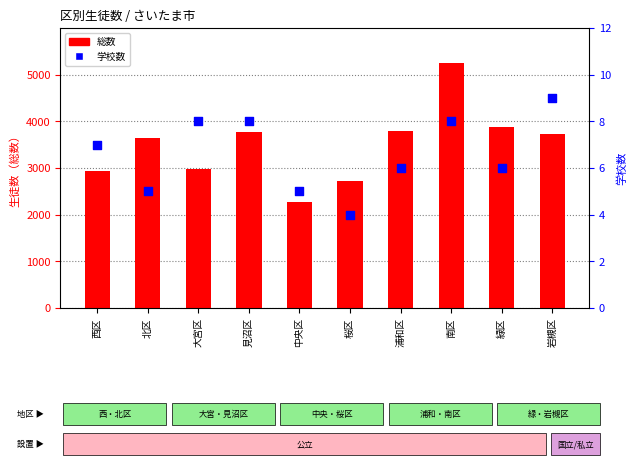

What are all the series names shown in the legend?

総数, 学校数